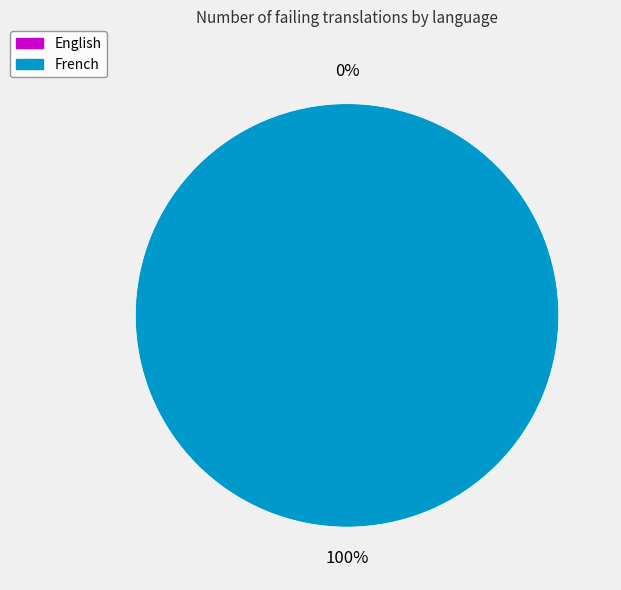

To the nearest percent, what is the average slice percentage?

50%